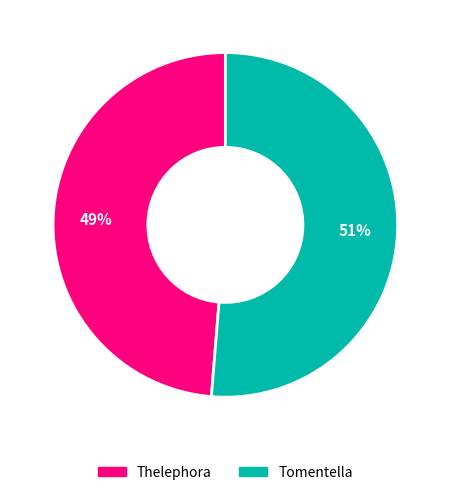

Is the sum of Thelephora and Tomentella greater than half?

Yes